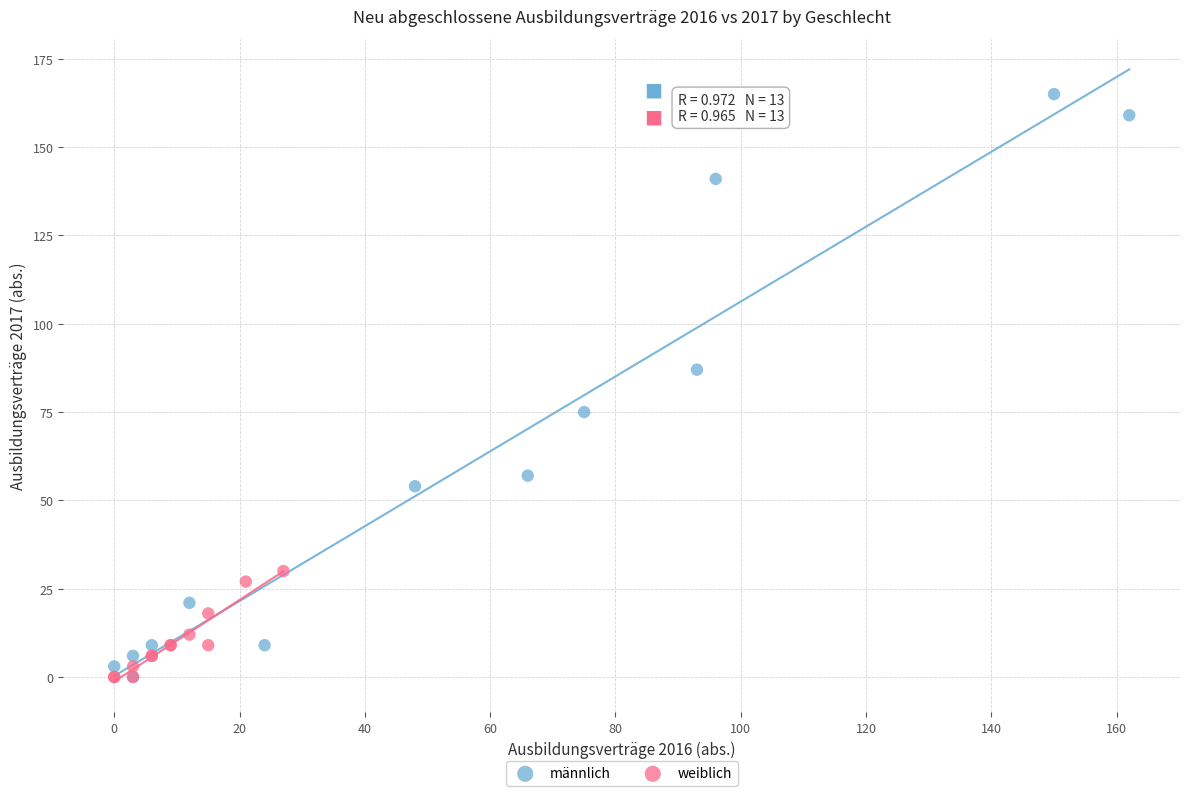

Which series has the largest Y range (max minus min)?

männlich